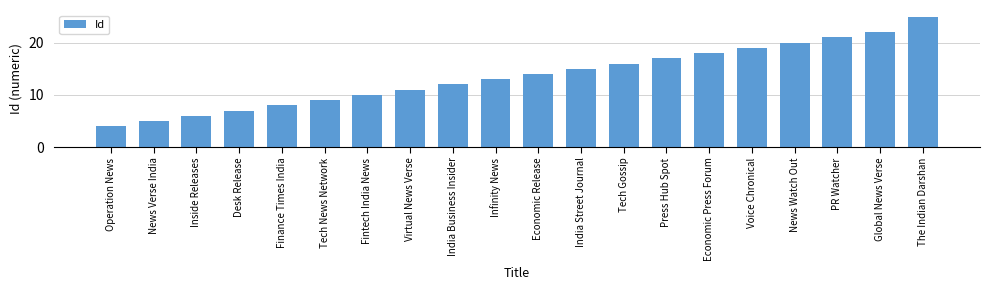

The chart shows a value of 8 at Finance Times India. True or false?

True